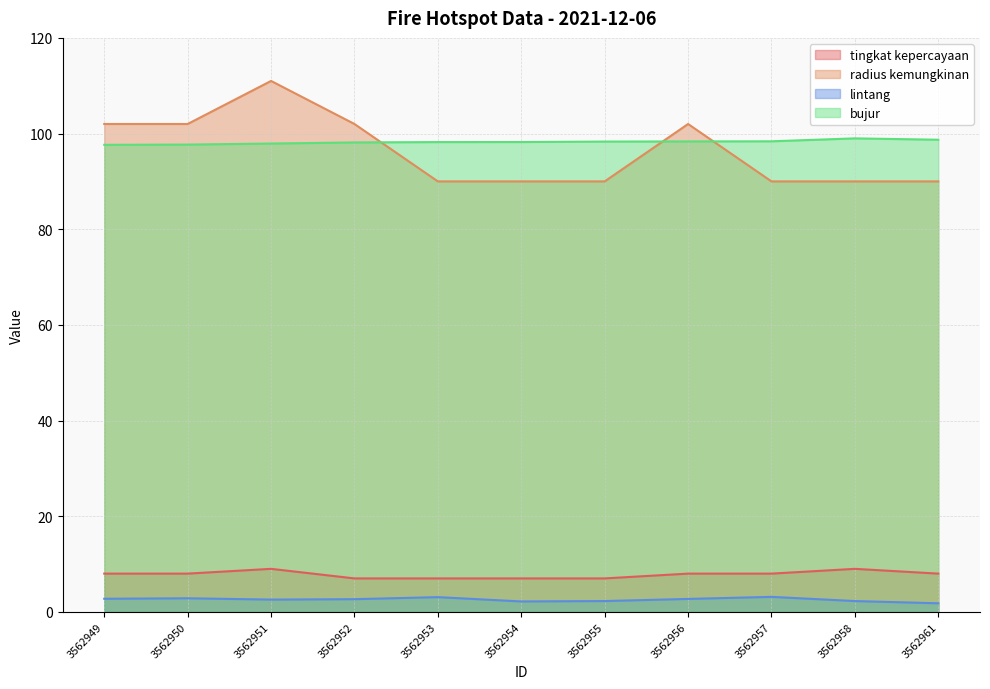

What is the sum of the bujur values at 3562958 and 3562952?

197.1